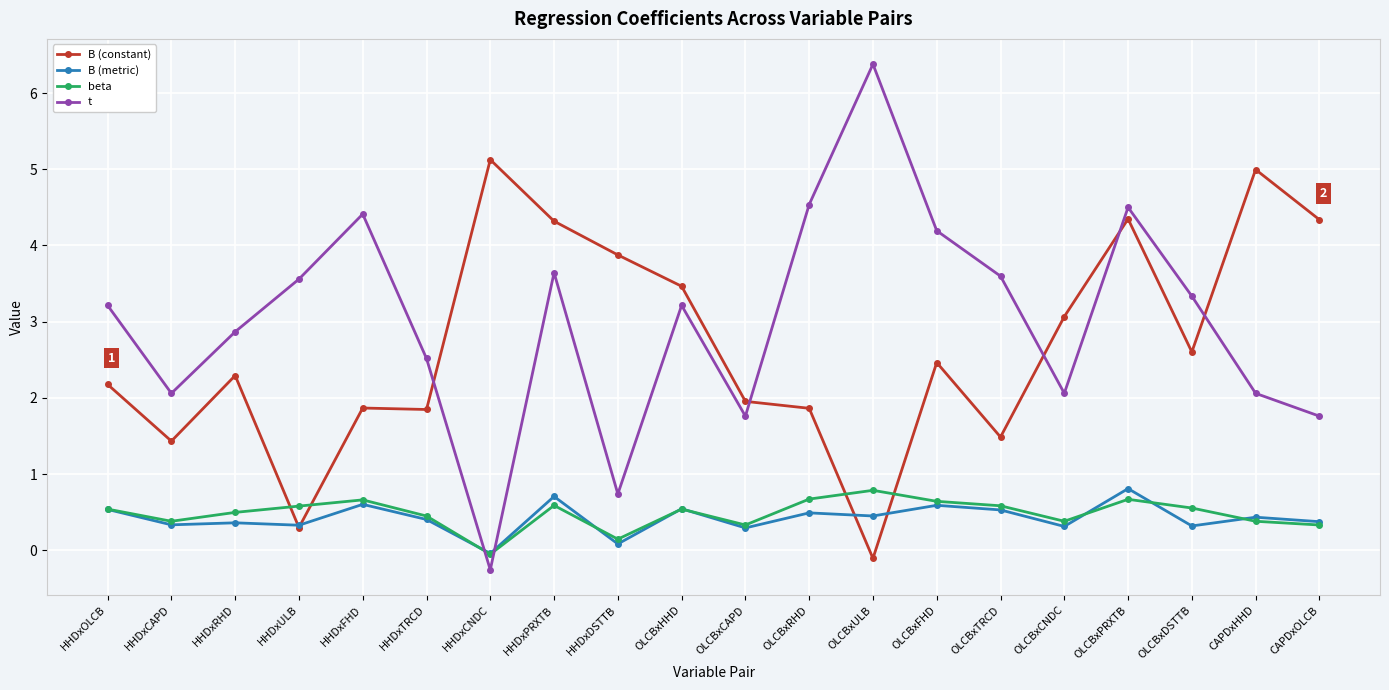

What value does the beta series have at HHDxPRXTB?

0.6